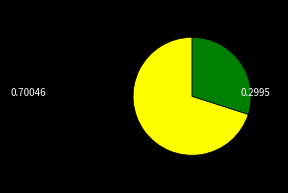

Does any single category account for the majority?

Yes